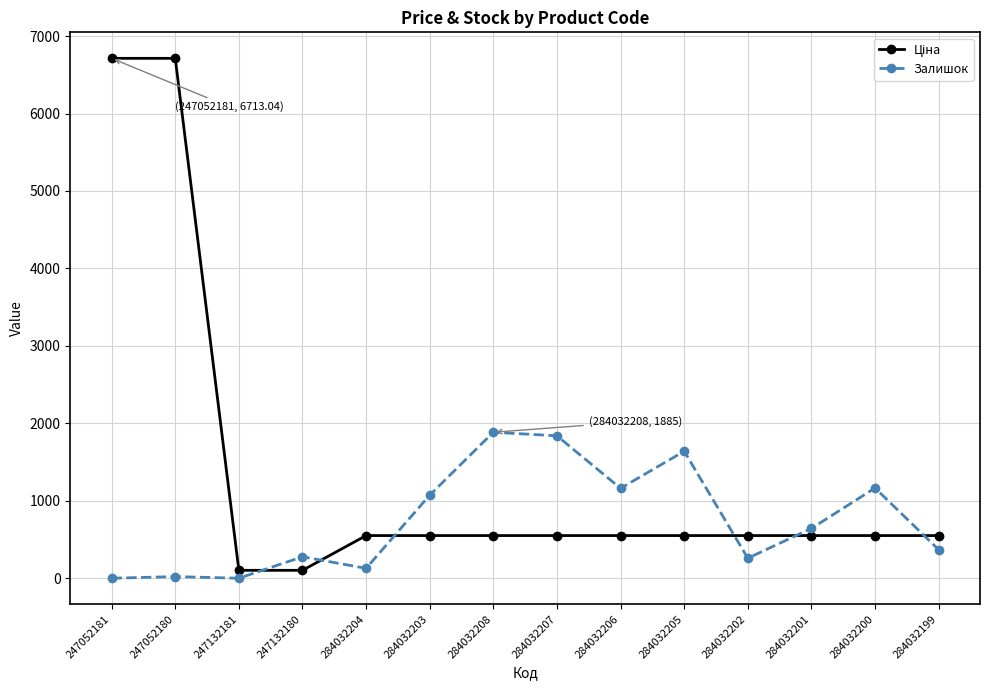

The value of Залишок at 247132181 is 0.0. True or false?

True